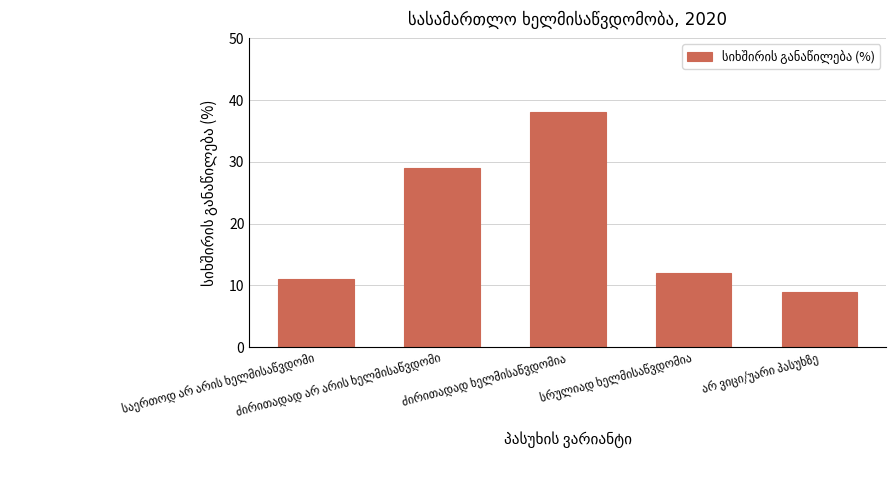

What is the greatest value displayed?

38